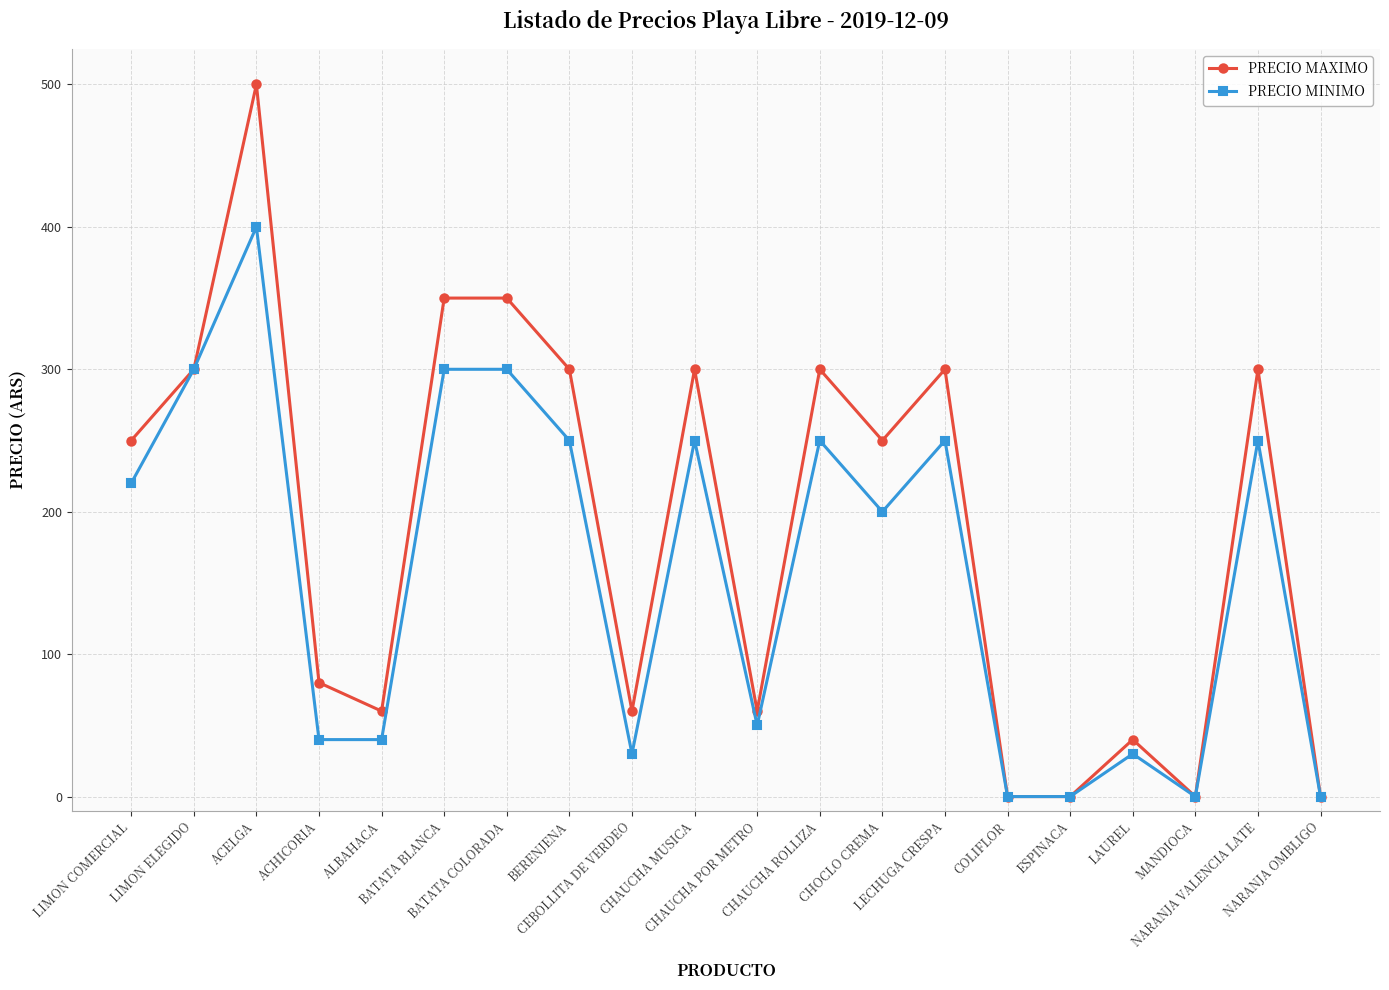

What position from the right is BERENJENA?

13